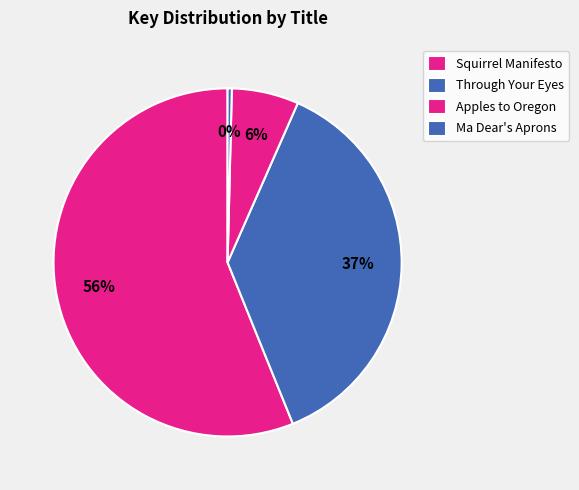

Approximately how many times larger is the value at Apples to Oregon compared to Squirrel Manifesto?

0.1